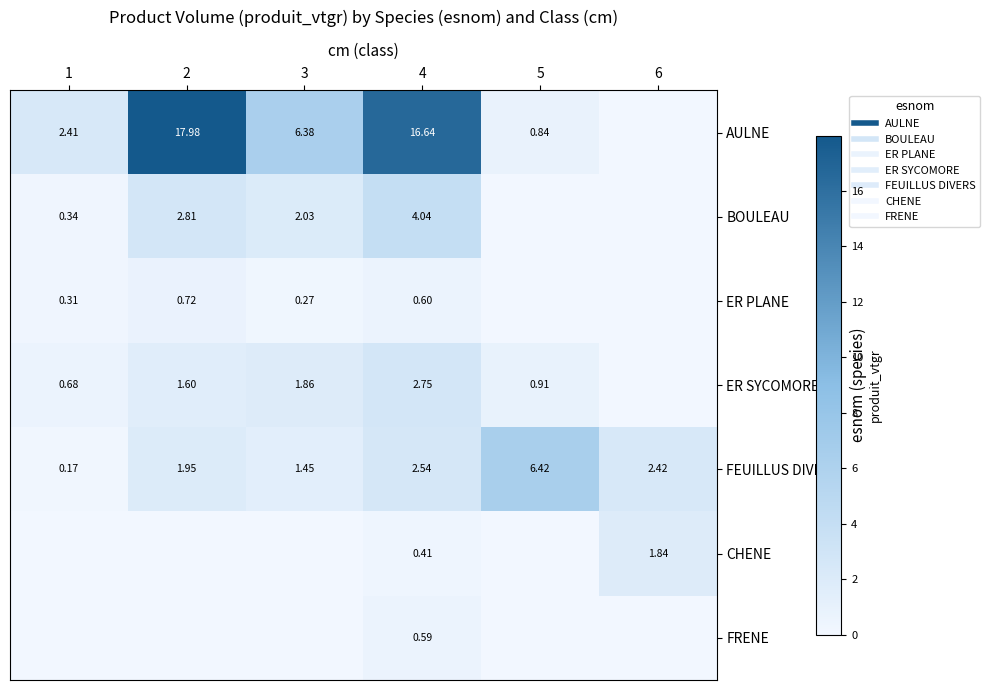

Between 4 and 1, which is larger?

4